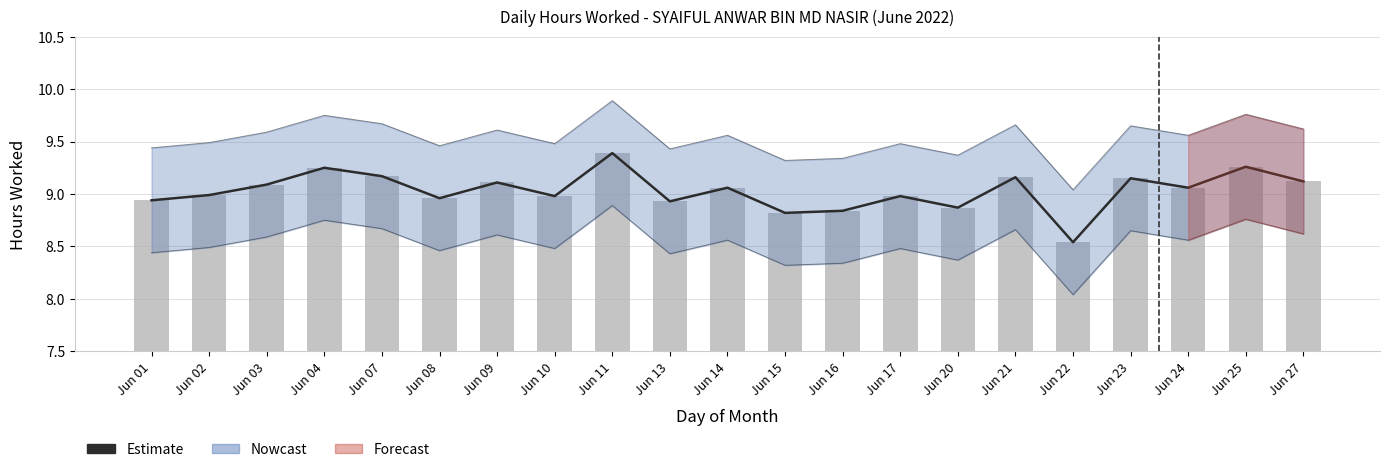

At which category does the chart reach its peak across all series?

Jun 11